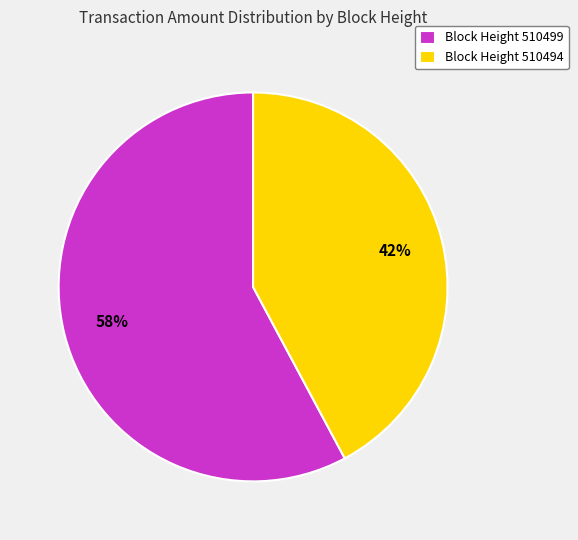

Do Block Height 510494 and Block Height 510499 together represent more than half of the pie?

Yes